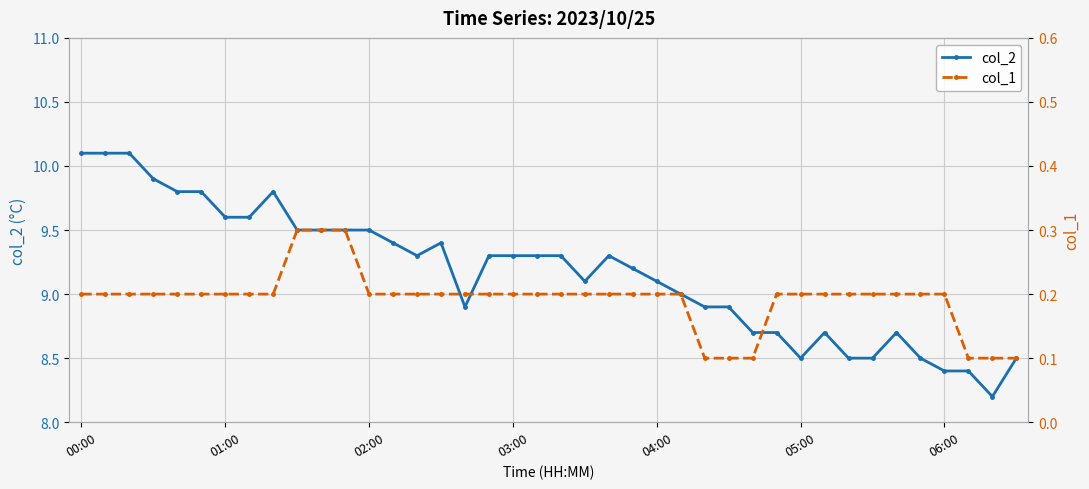

True or false: col_2 and col_1 intersect in this chart.

False